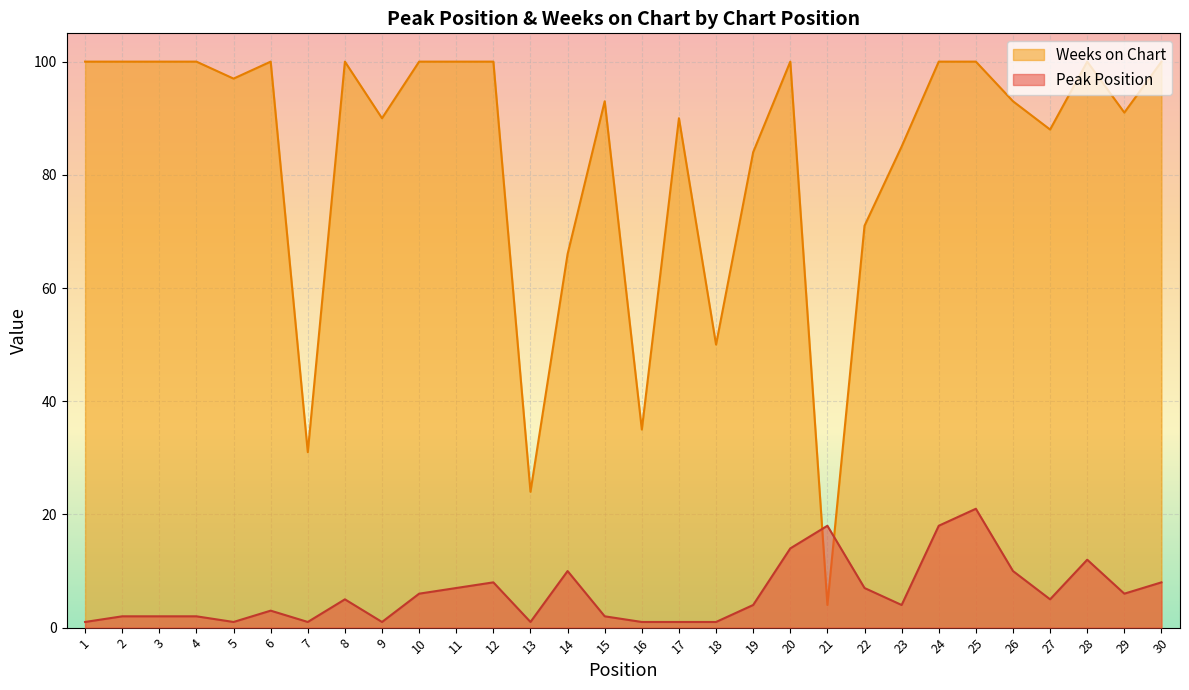

What is the lowest value of the Weeks on Chart series?

4